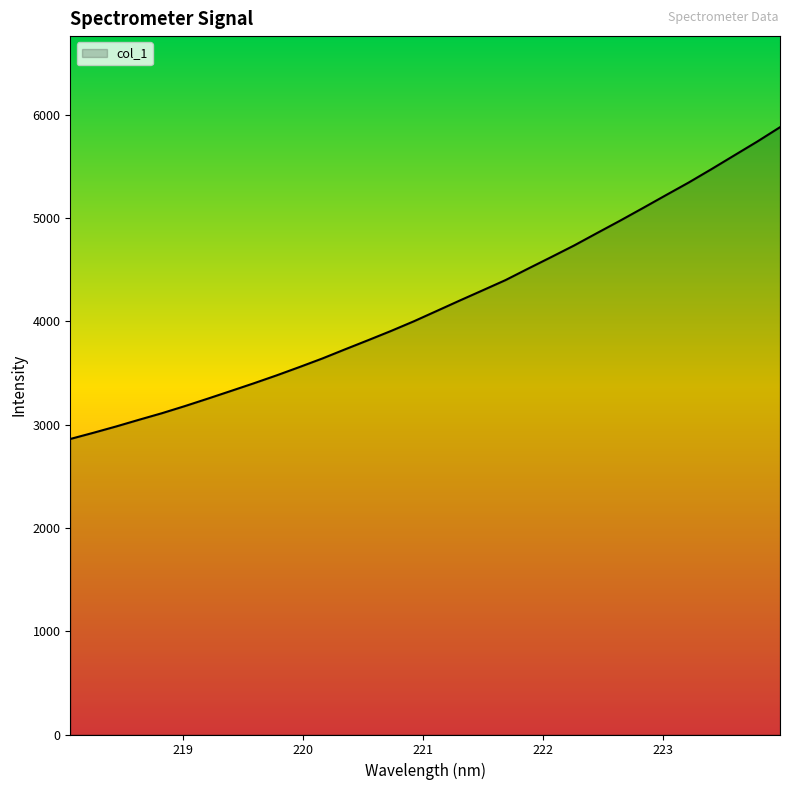

What is the difference between the maximum and minimum values?

3018.6